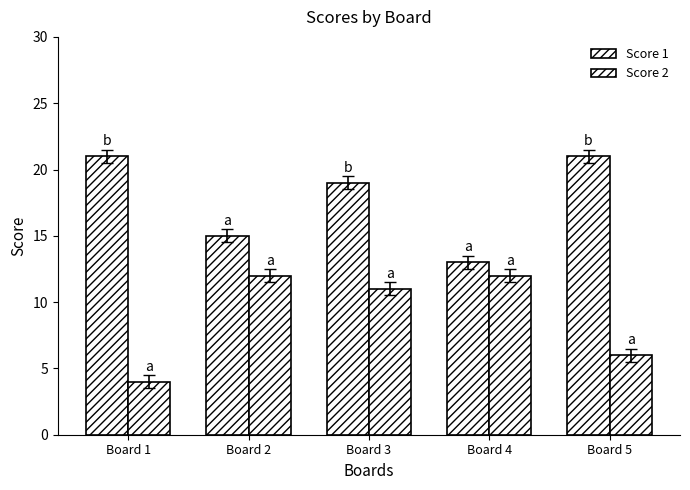

How many data points in Score 1 are less than 19?

2